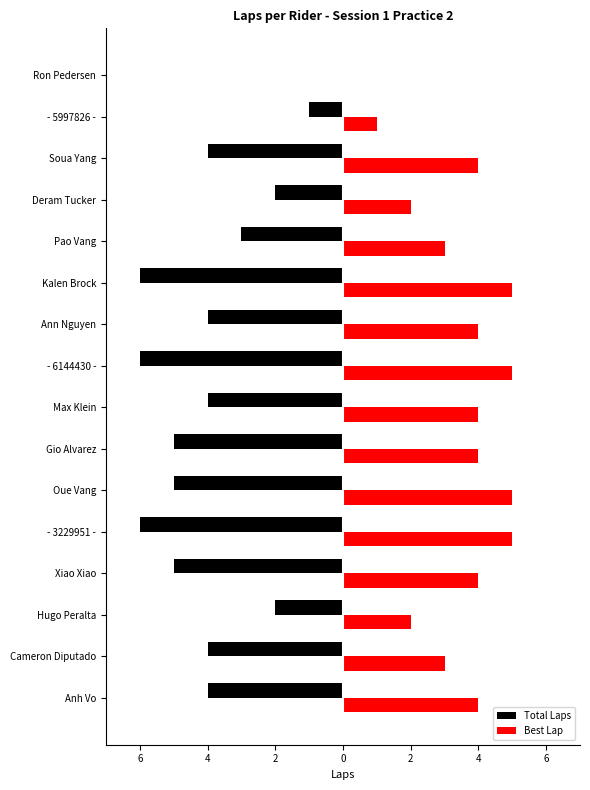

What is the average value of the Best Lap series?

3